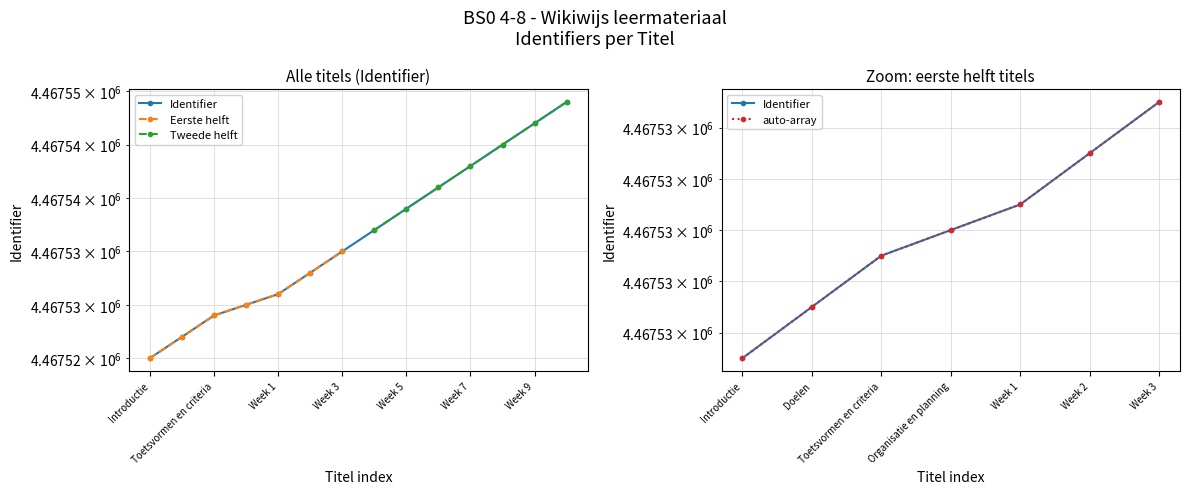

What is the difference between the second highest and second lowest values in the Eerste helft series?

6